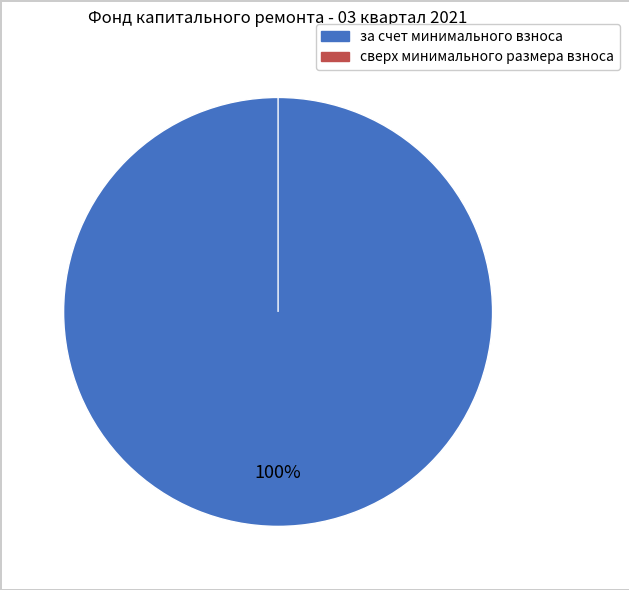

To the nearest percent, what portion does за счет минимального взноса represent?

100%